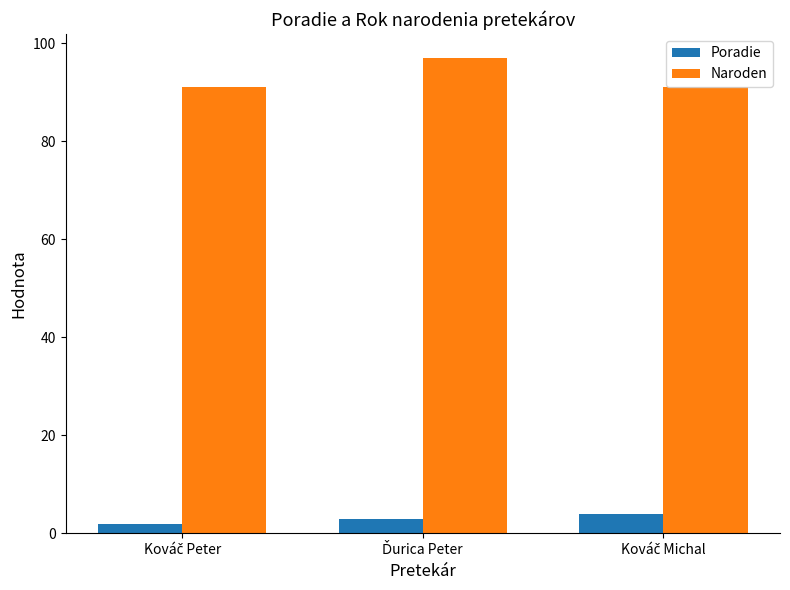

Reading left to right, transcribe all the data shown in this chart.

Poradie: 2	3	4
Naroden: 91	97	91